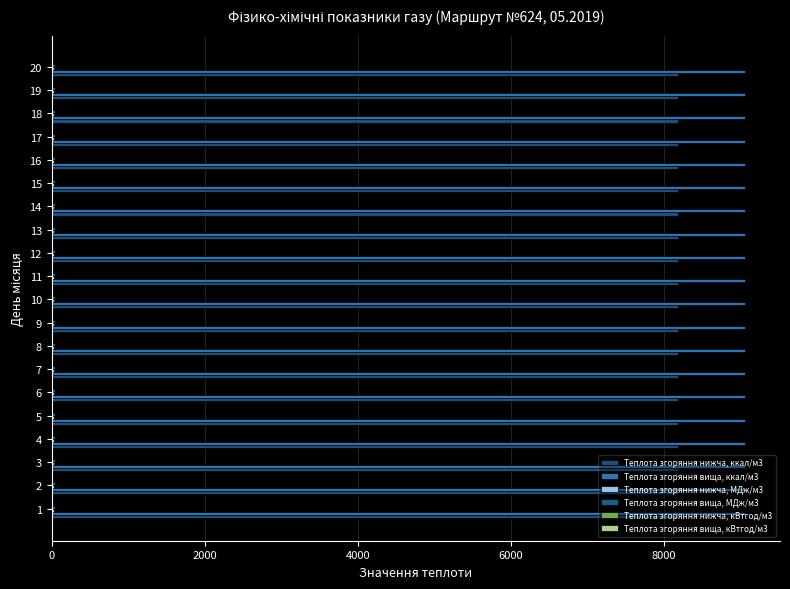

What is the label of the 6th bar from the right?

14